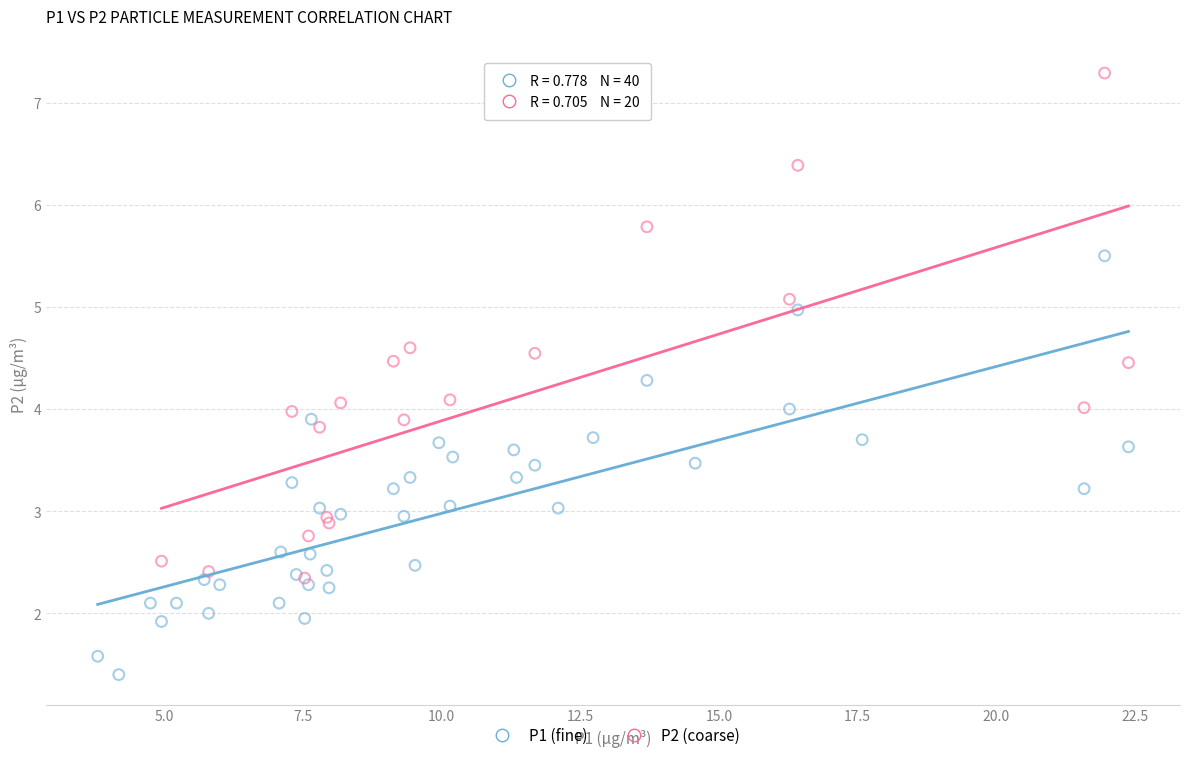

Which series has the widest spread of Y values?

P2 (coarse)